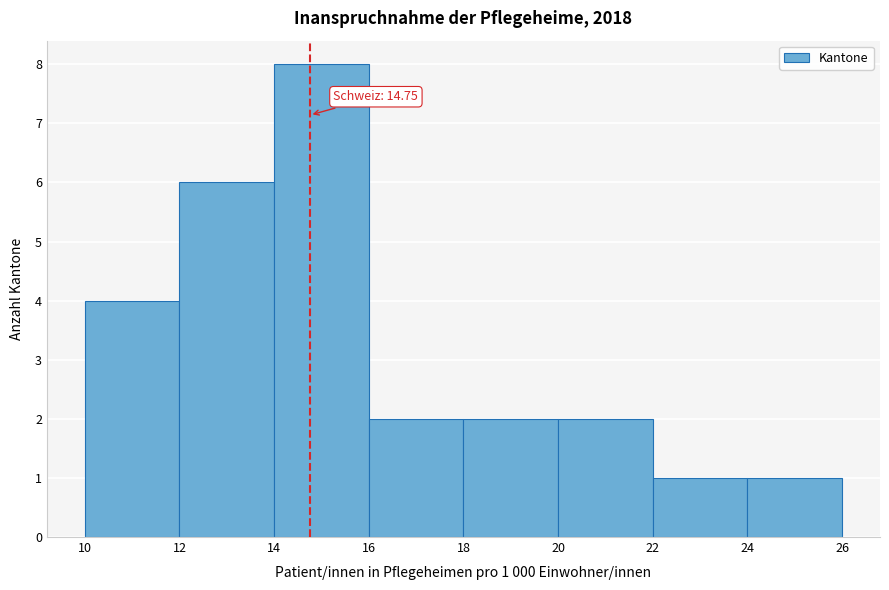

Which range on the x-axis has the tallest bar?

14 to 16